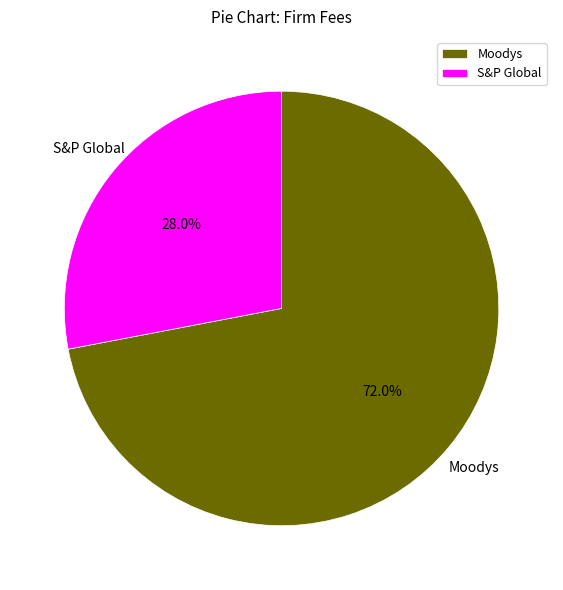

Rank the categories by value from highest to lowest.

Moodys, S&P Global